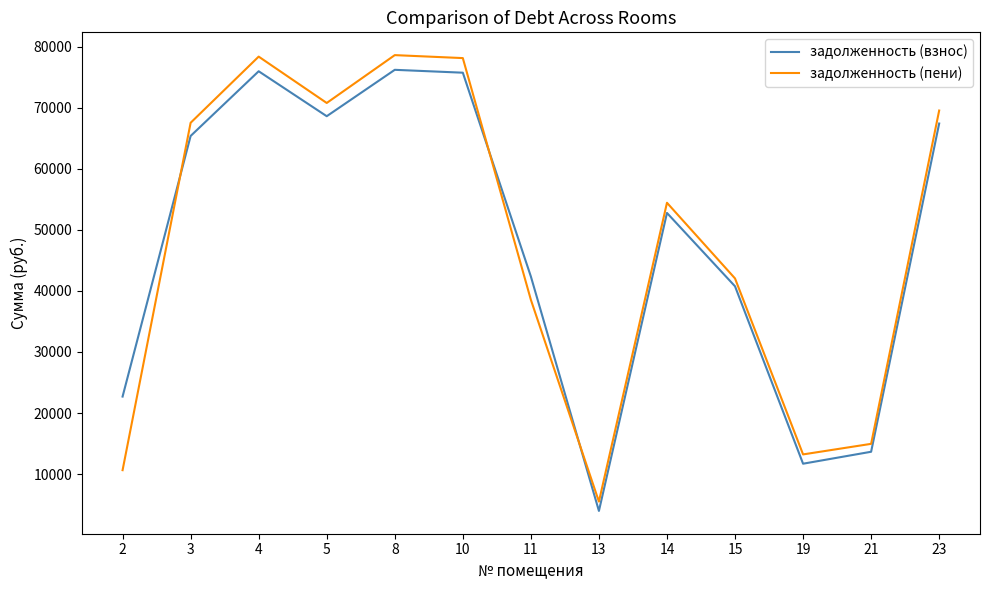

What are all the series names shown in the legend?

задолженность (взнос), задолженность (пени)